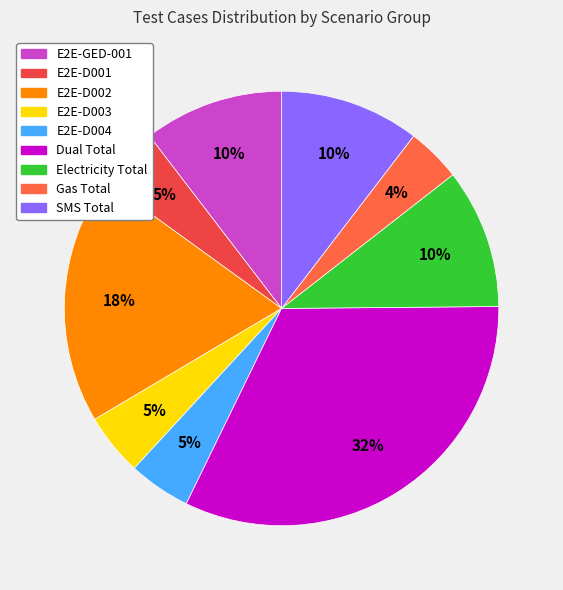

To the nearest percent, what is the difference between the largest and smallest slice percentages?

28%